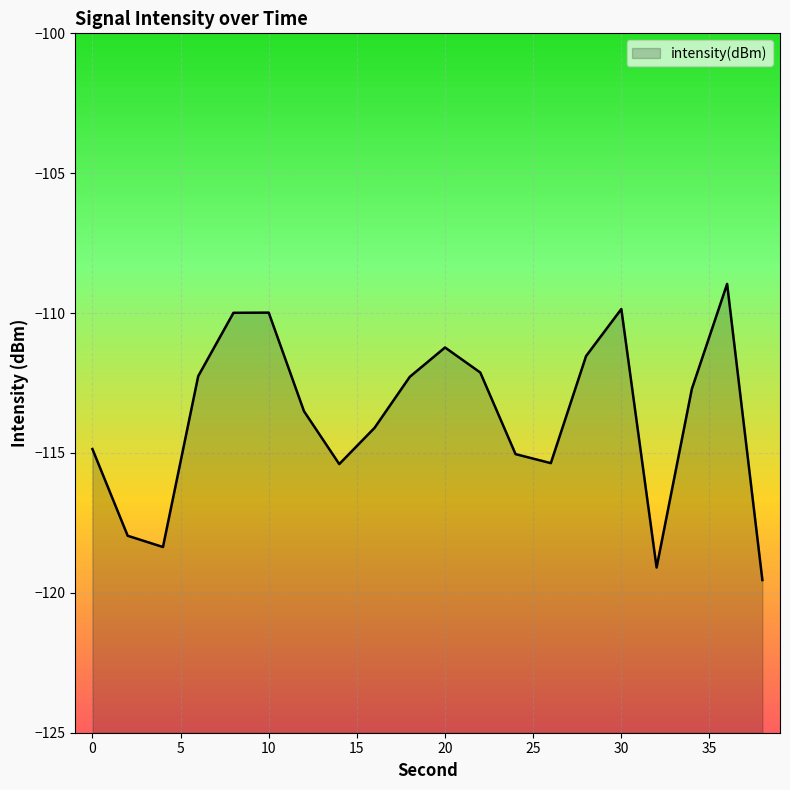

What is the average value?

-113.7